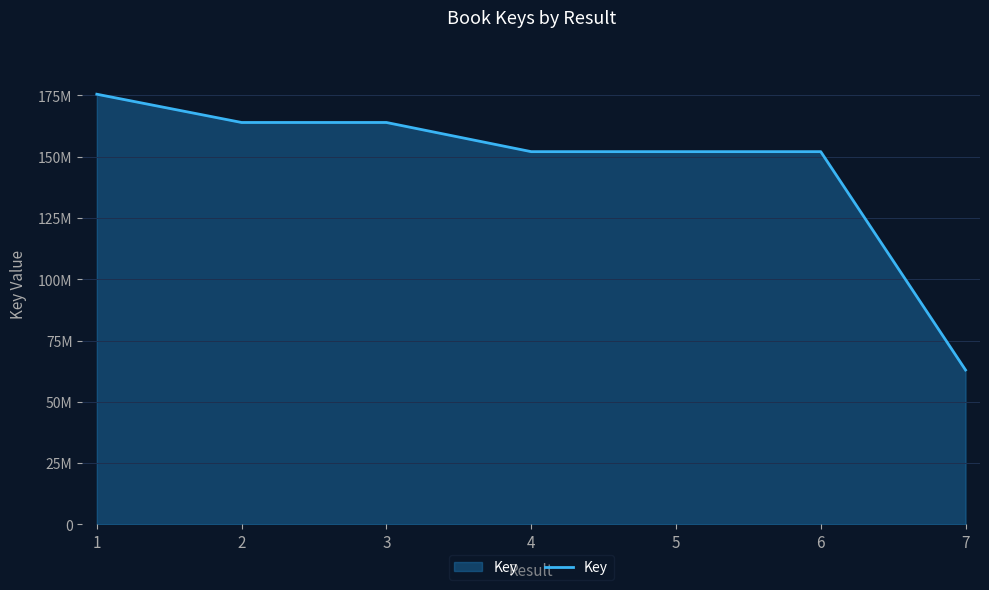

Does the chart have visible grid lines?

Yes